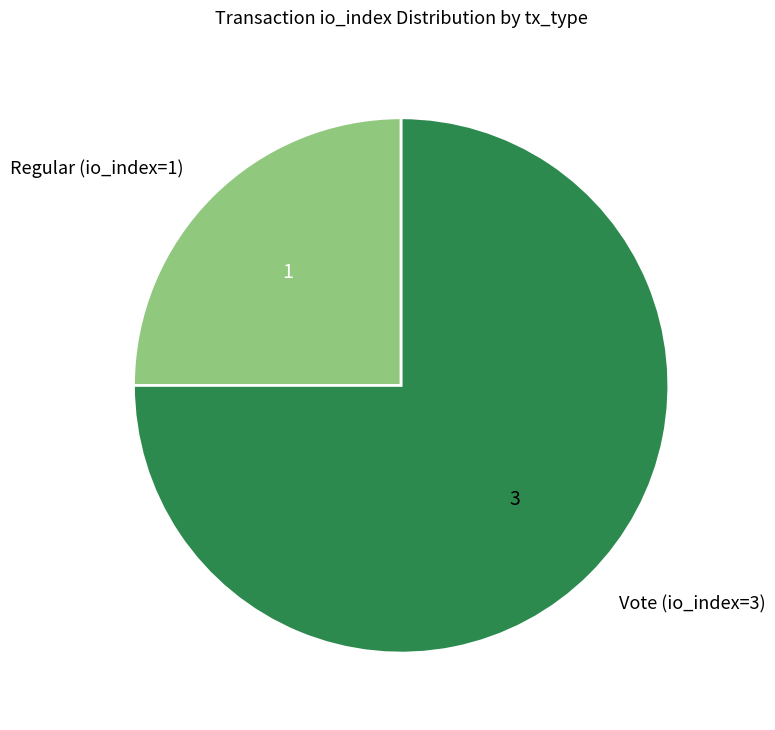

What is the largest slice in the pie chart?

Vote (io_index=3)